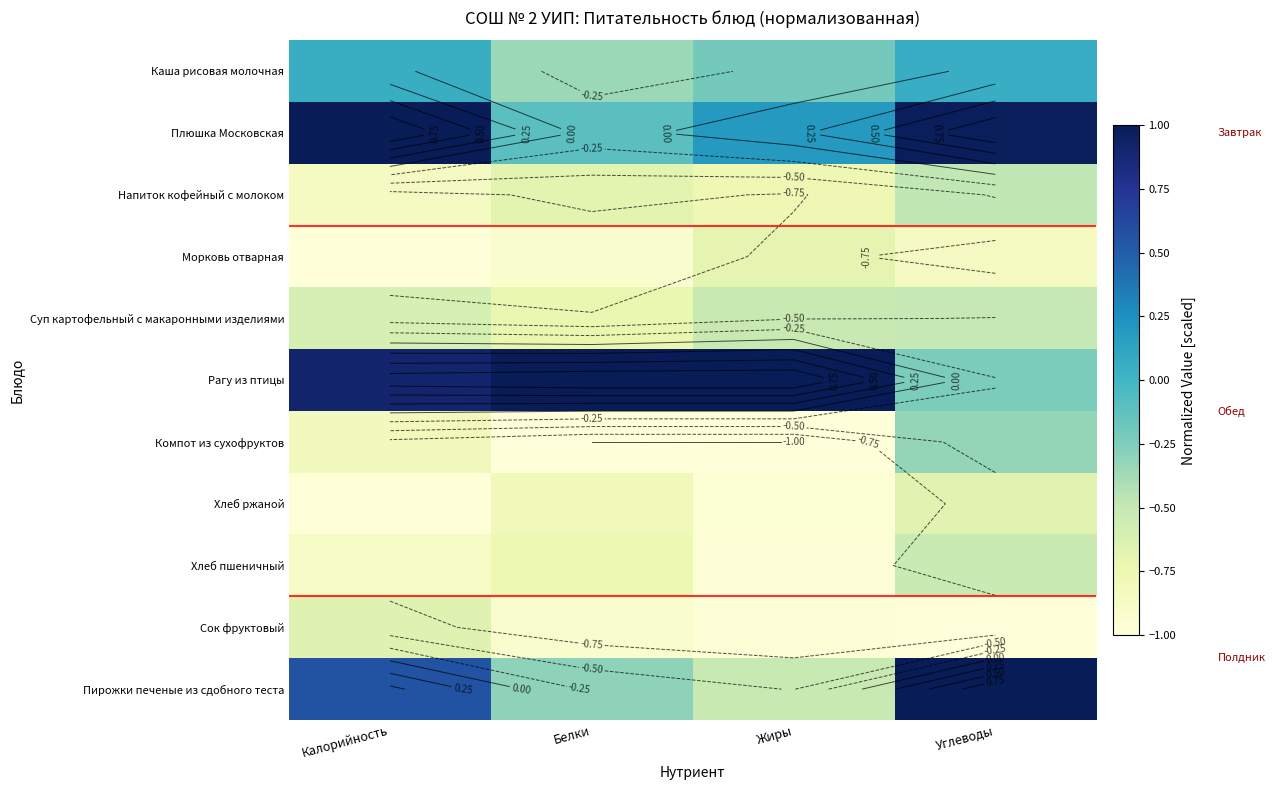

What is the maximum value shown in the chart?

1.0